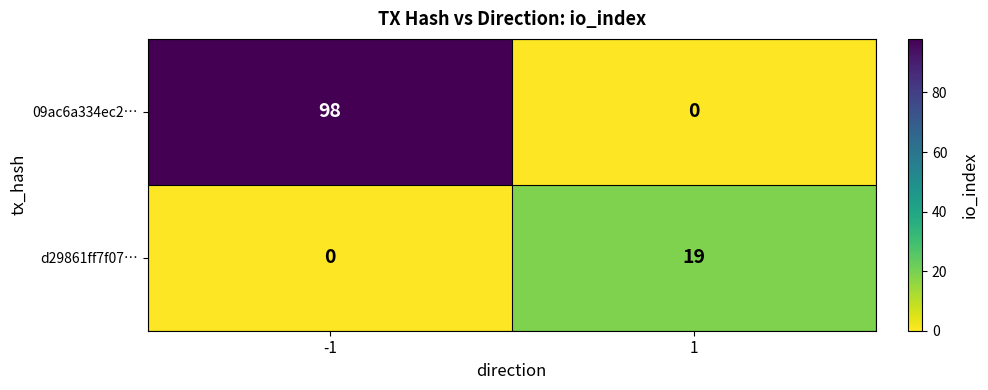

What is the sum of all 09ac6a334ec2… values?

98